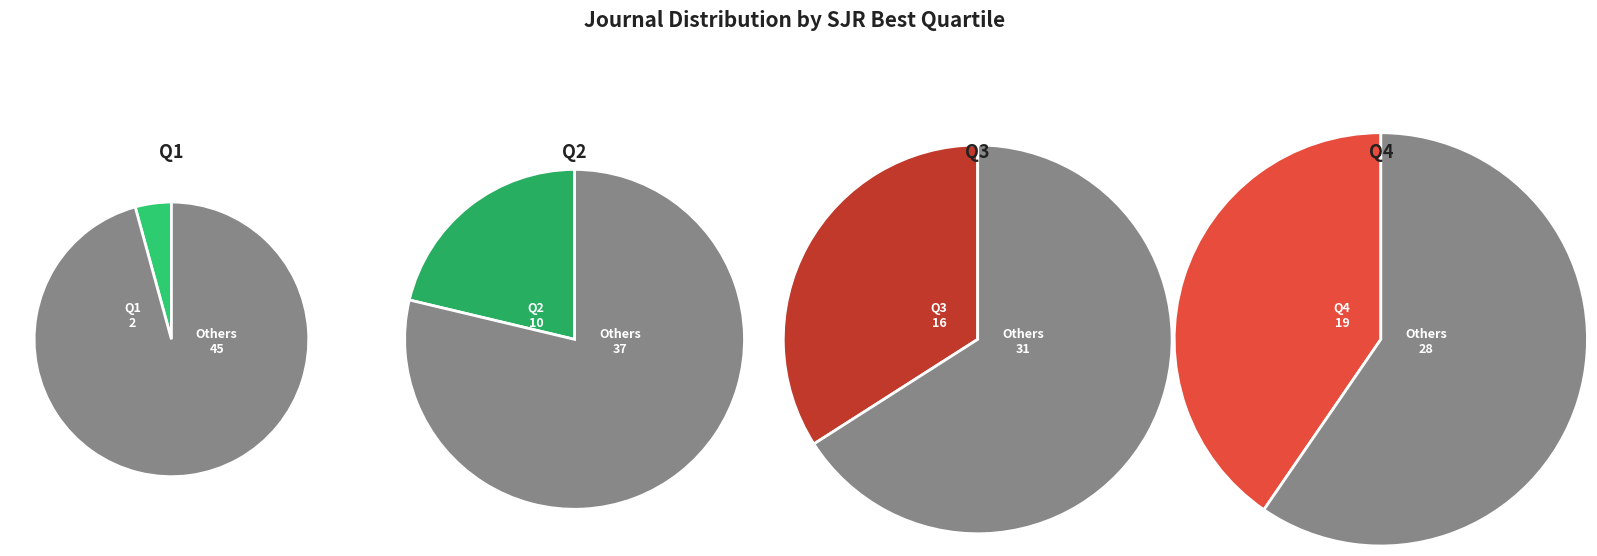

Which category has the biggest portion of the pie?

Q4